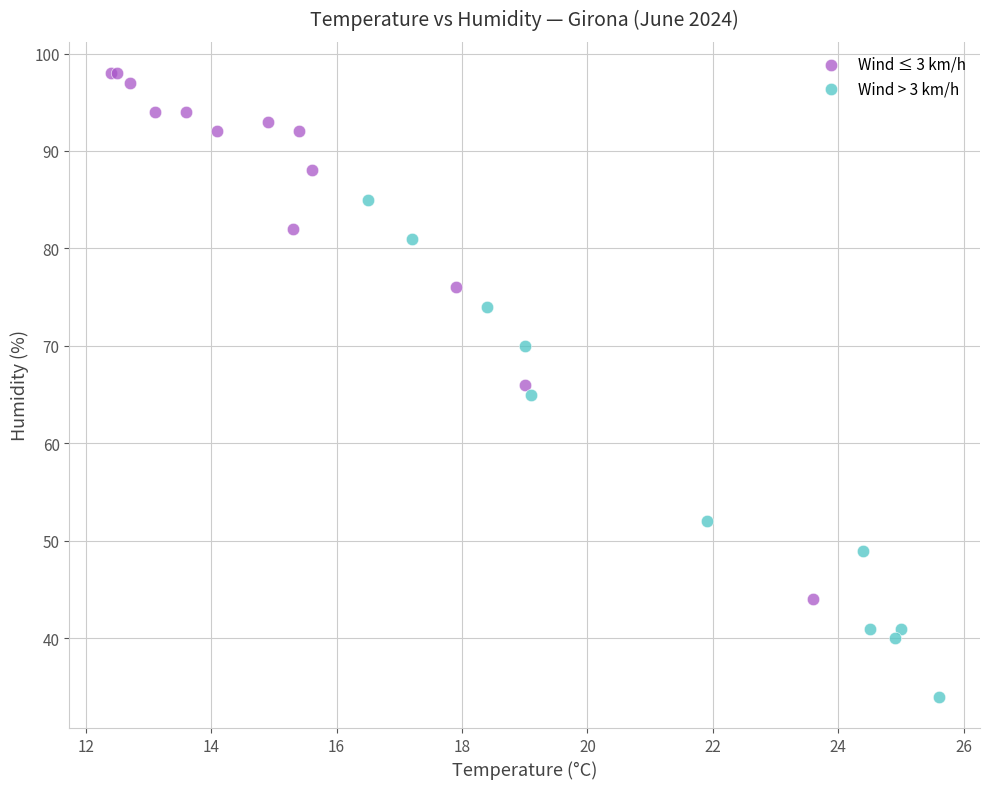

Which series contains the lowest Y value?

Wind > 3 km/h